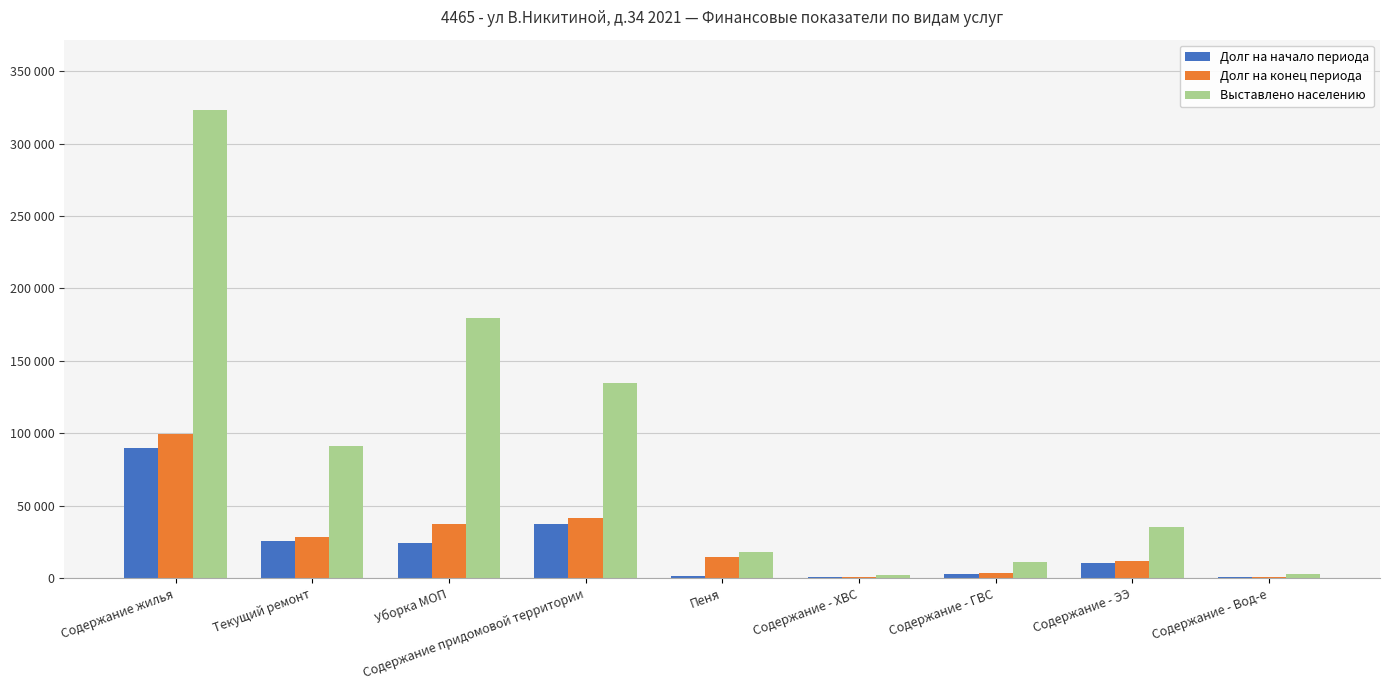

Which series has the largest total across all categories?

Выставлено населению